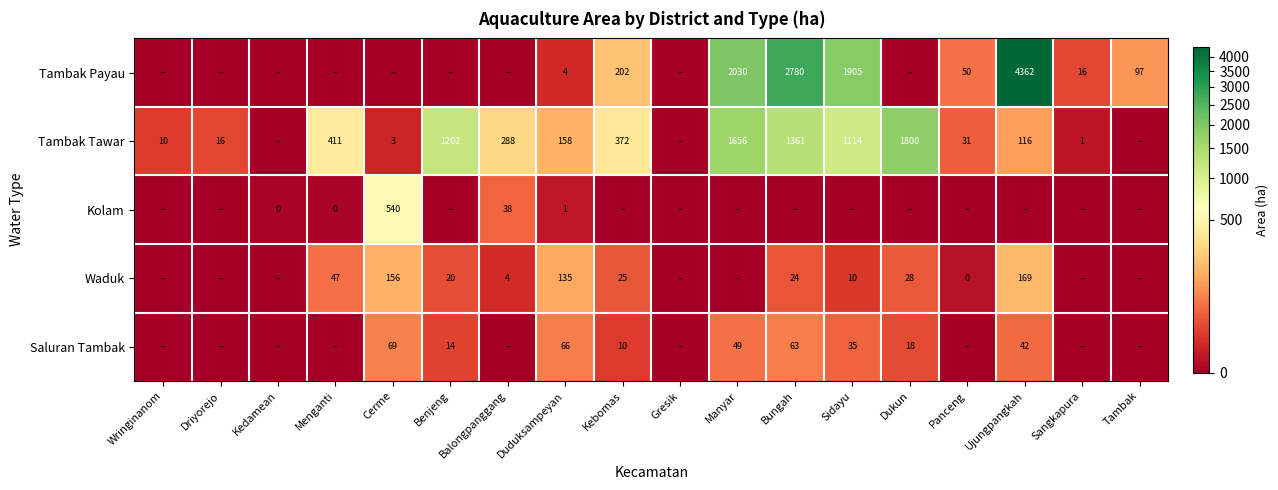

True or false: Waduk has a value of 47 at Menganti.

True